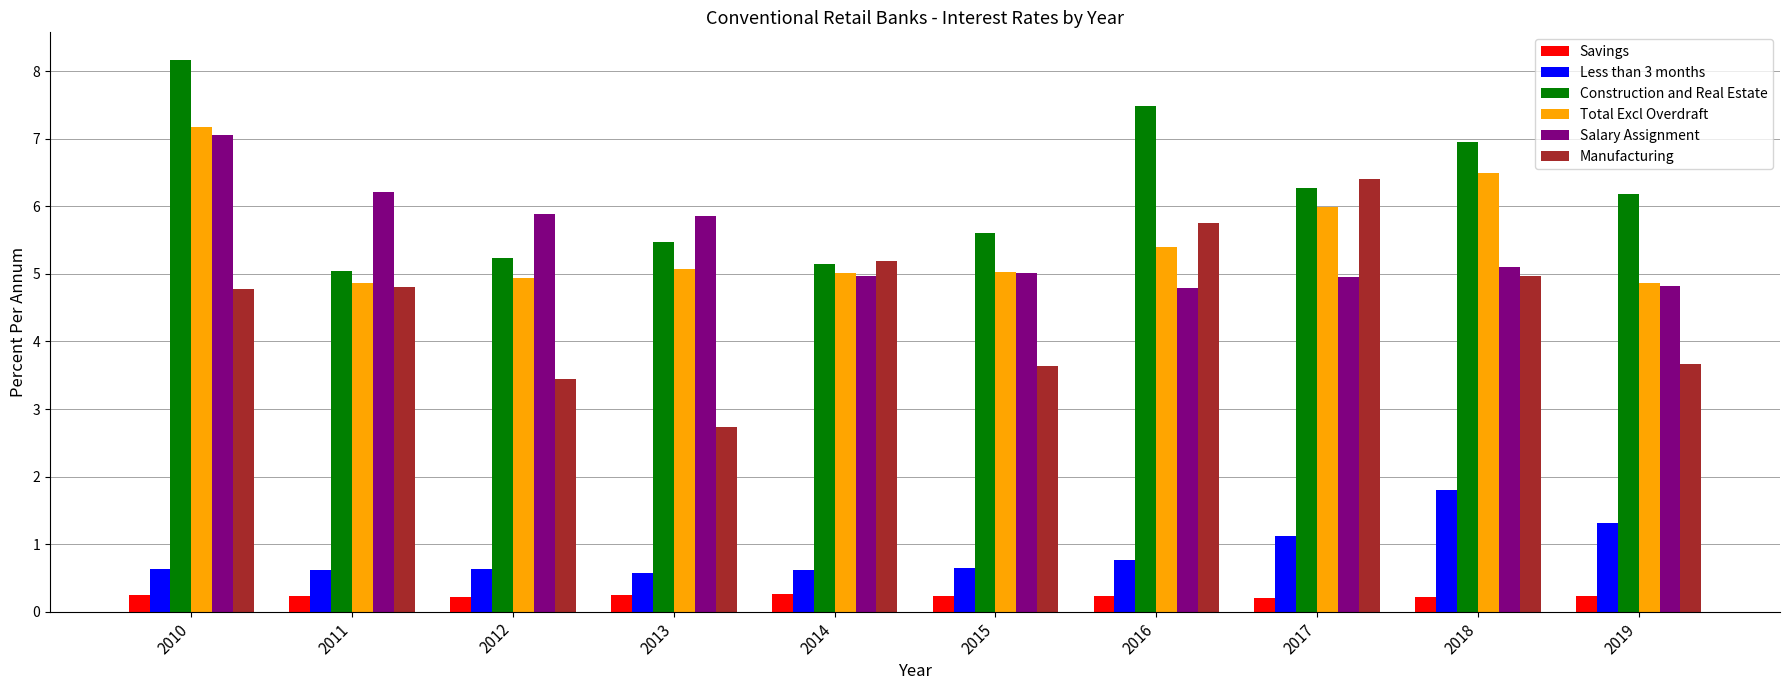

What is the value of the Less than 3 months bar at the 2nd from the left?

0.6